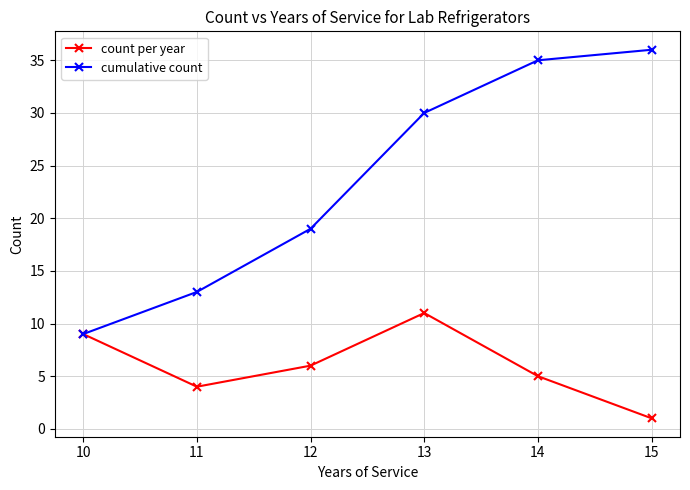

Which series has the widest spread of values?

cumulative count